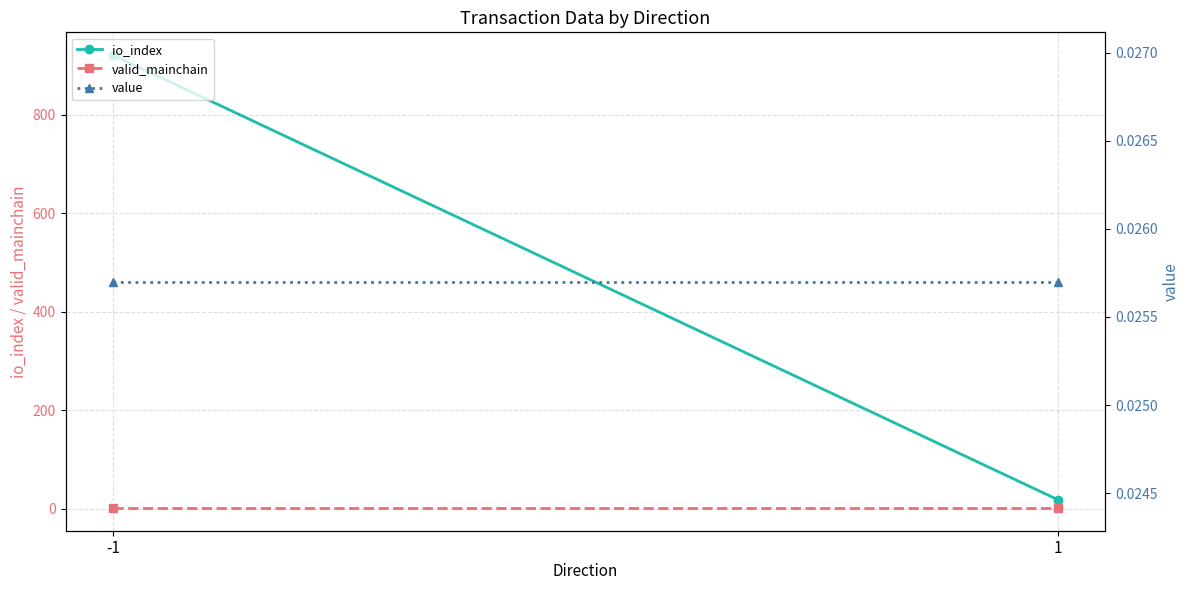

Is this an area chart (filled region under the line)?

No